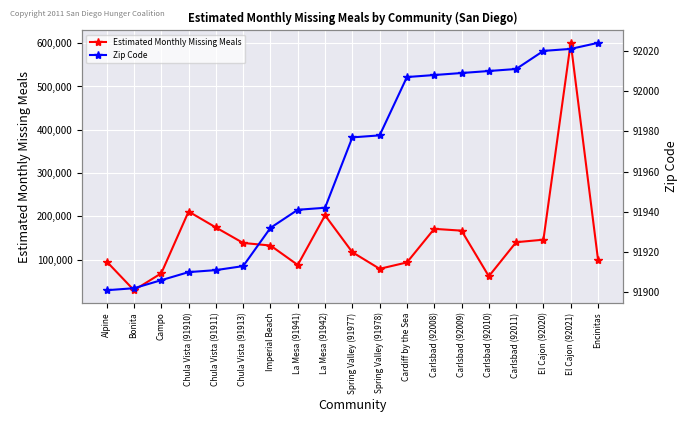

What is the sum of the Zip Code values at El Cajon (92021) and Alpine?

183922.0